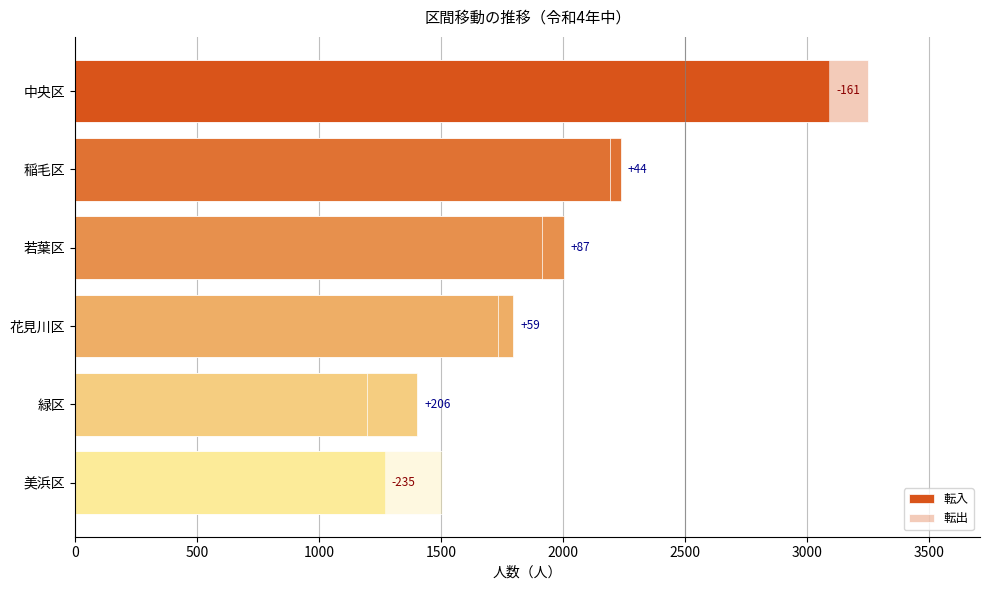

Rank the series at 中央区 from lowest to highest value.

転入, 転出